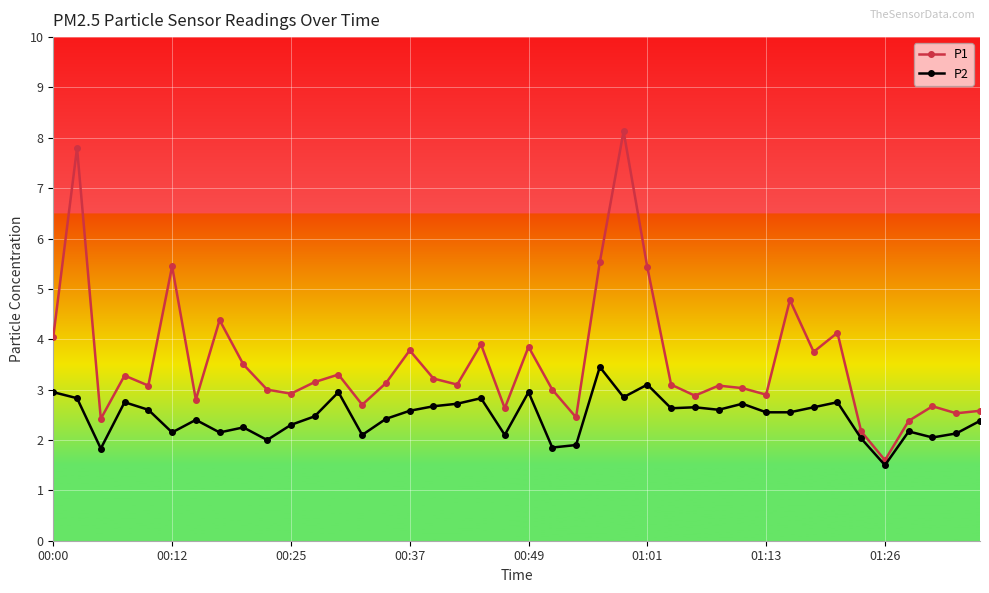

What is the highest value of the P2 series?

3.5